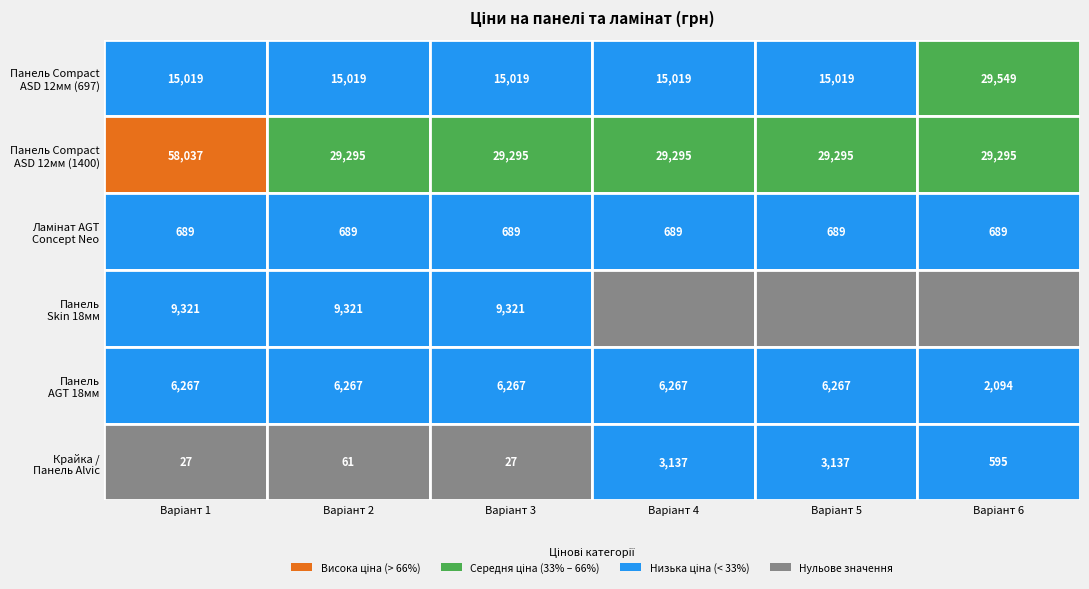

Which series has the largest total across all categories?

Панель Compact ASD 12мм (1400)